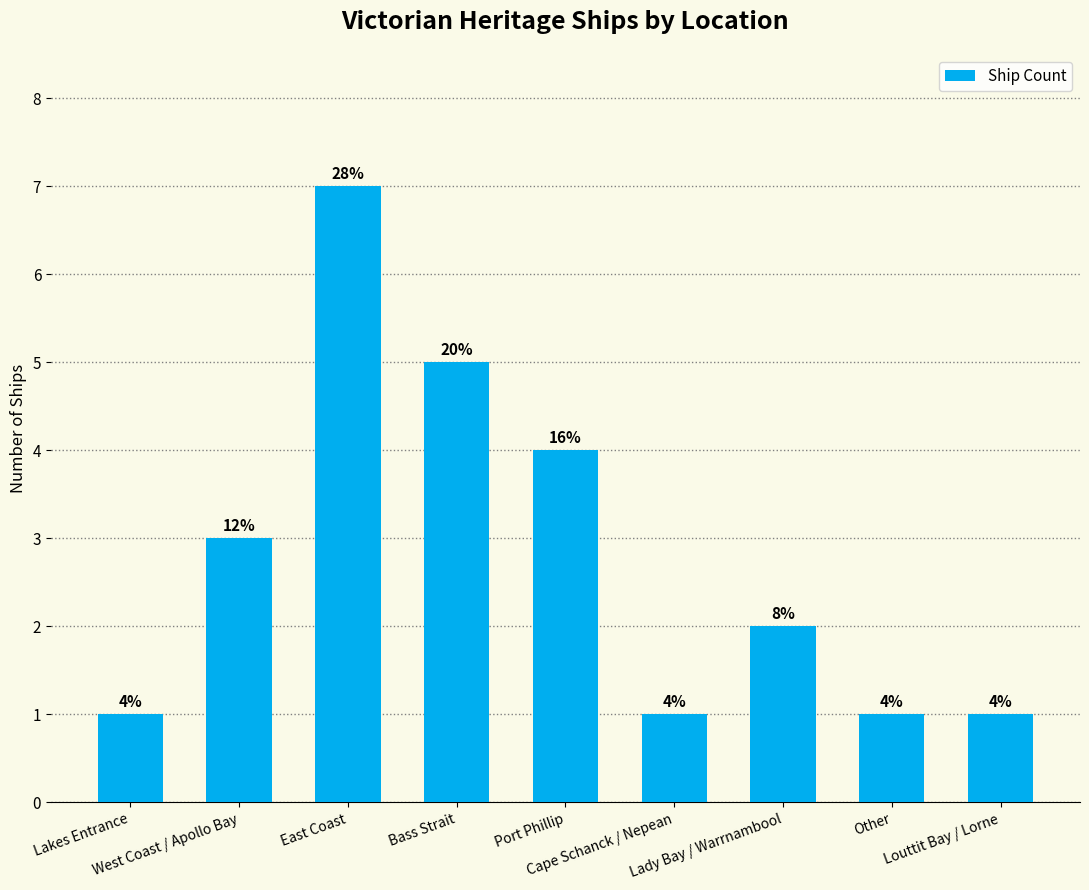

Reading left to right, what are all the values shown in this chart?

Lakes Entrance=1	West Coast / Apollo Bay=3	East Coast=7	Bass Strait=5	Port Phillip=4	Cape Schanck / Nepean=1	Lady Bay / Warrnambool=2	Other=1	Louttit Bay / Lorne=1